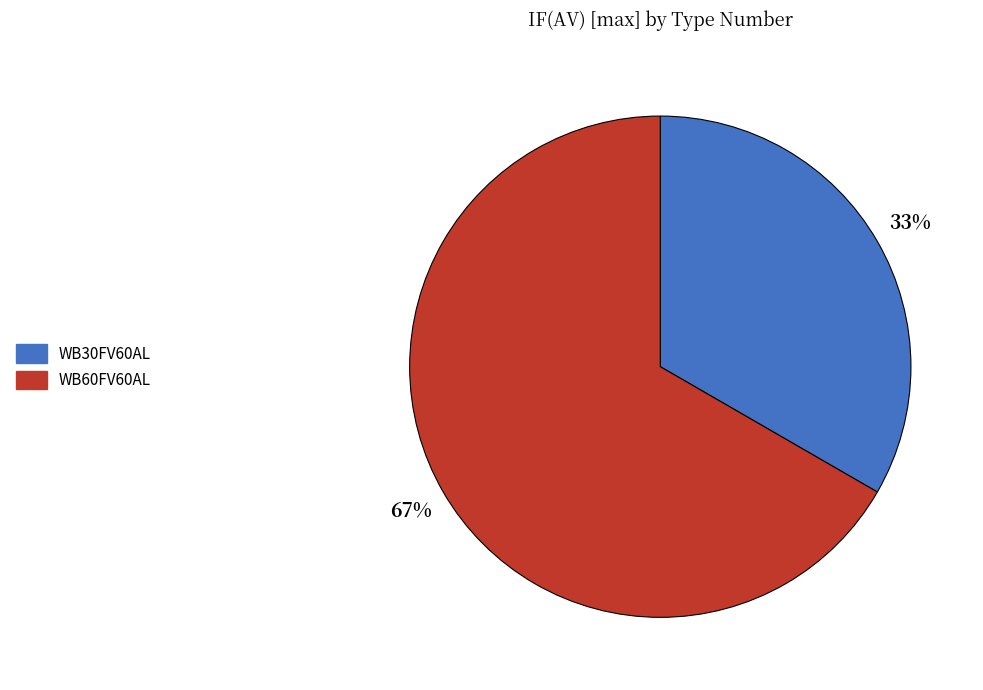

Is the sum of WB60FV60AL and WB30FV60AL greater than half?

Yes